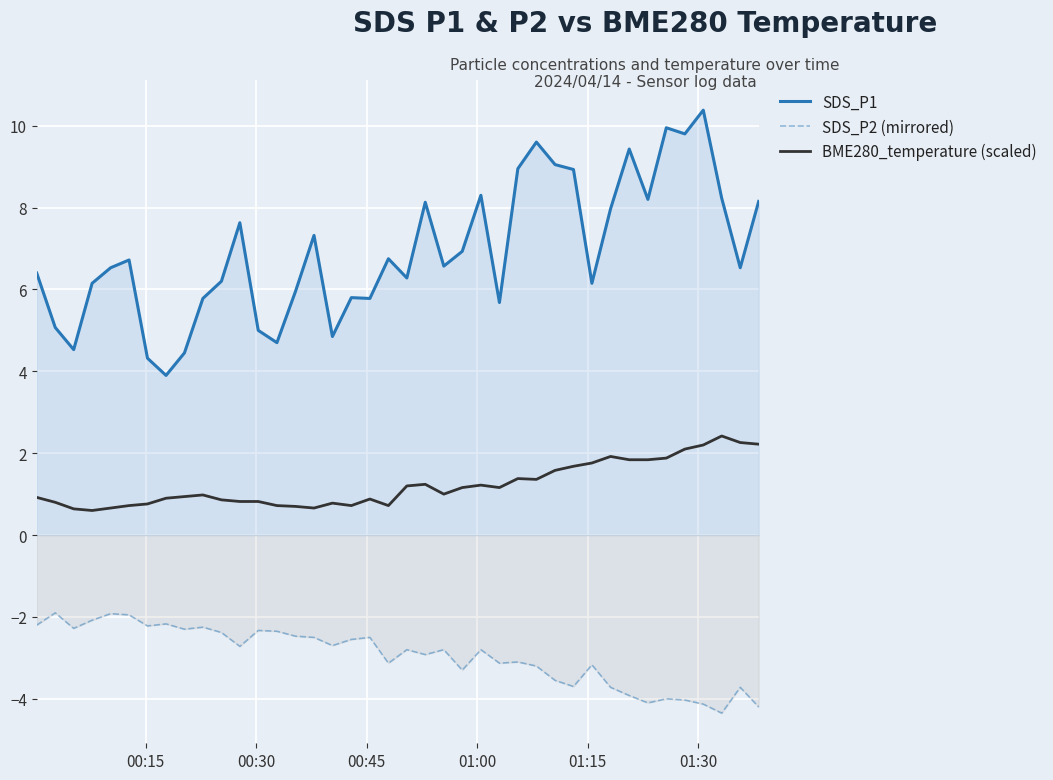

In SDS_P1, how many points are higher than both neighbors (excluding endpoints)?

11